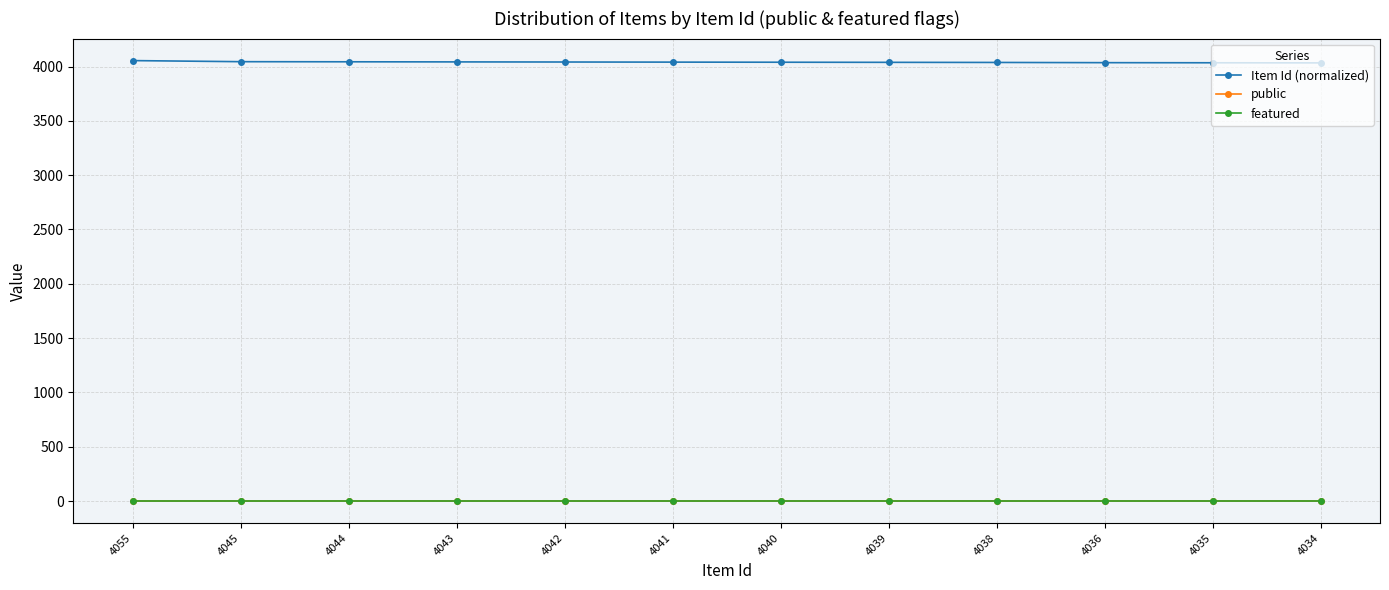

True or false: Item Id (normalized) has a value of 5591 at 4044.

False